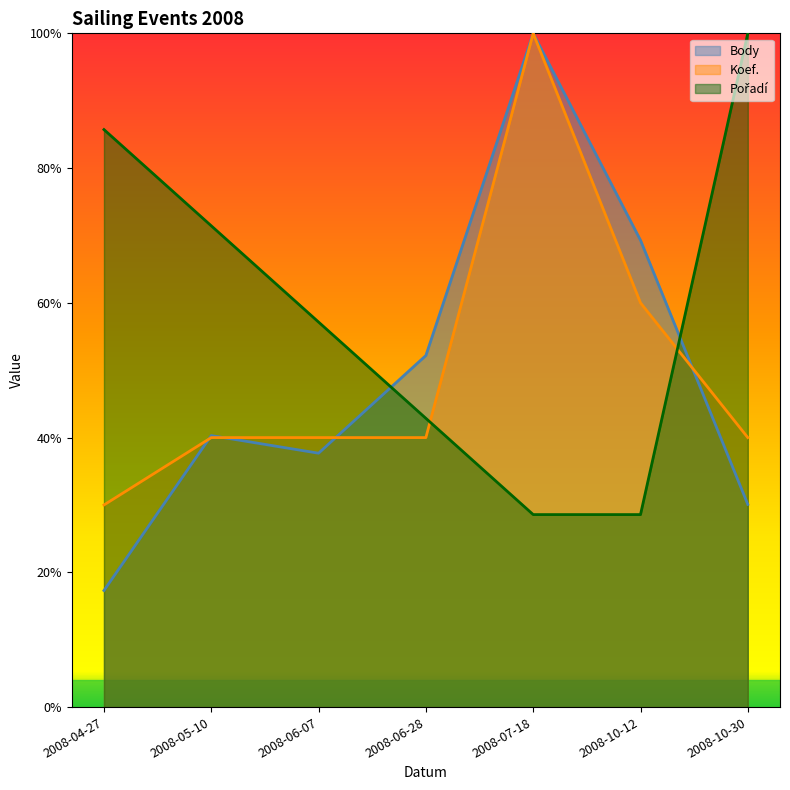

What is the minimum value for Body?

0.2